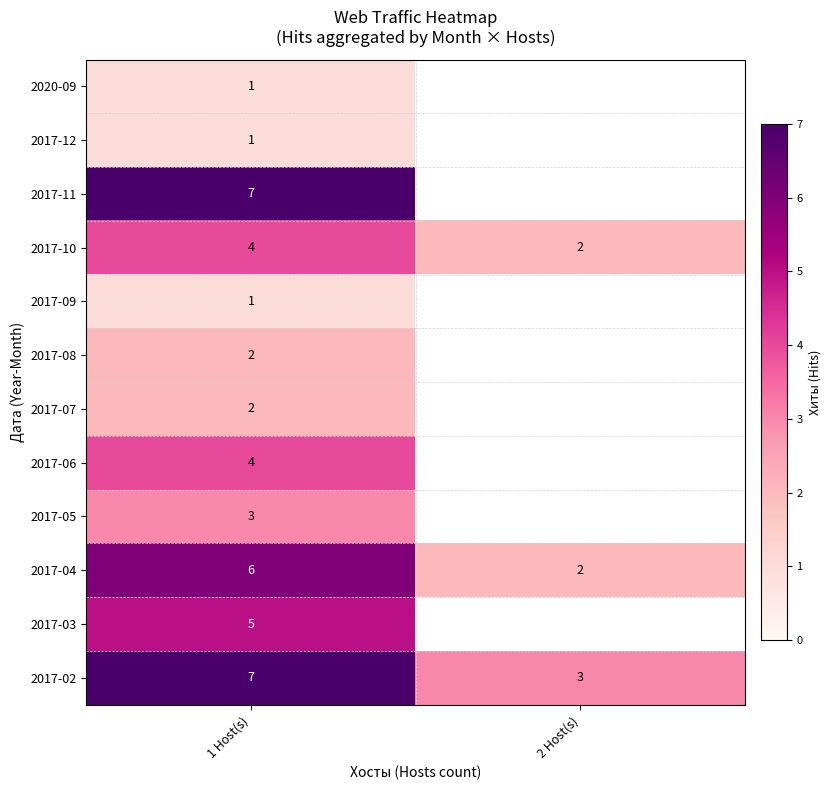

Is it true that 2017-02 equals 3 at 1 Host(s)?

False